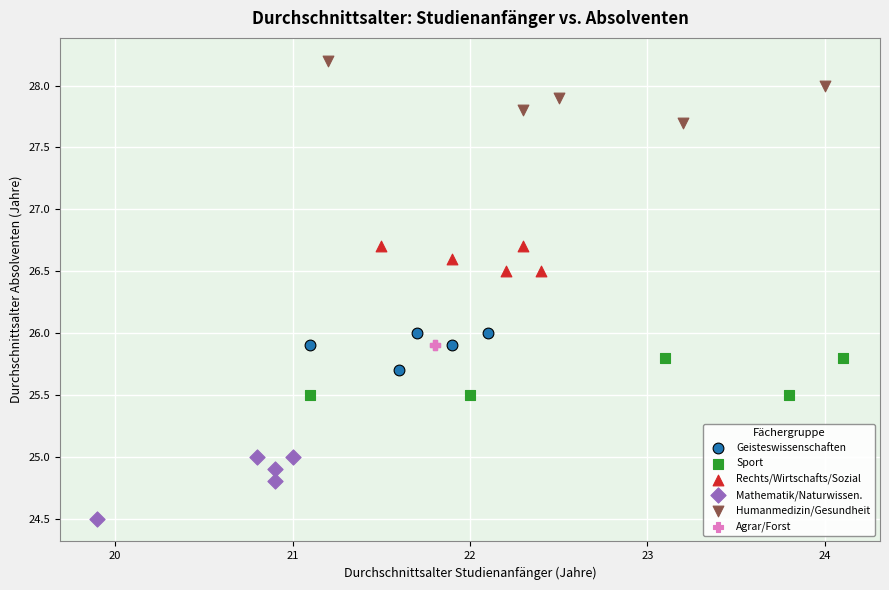

Which series contains the lowest Y value?

Mathematik/Naturwissen.